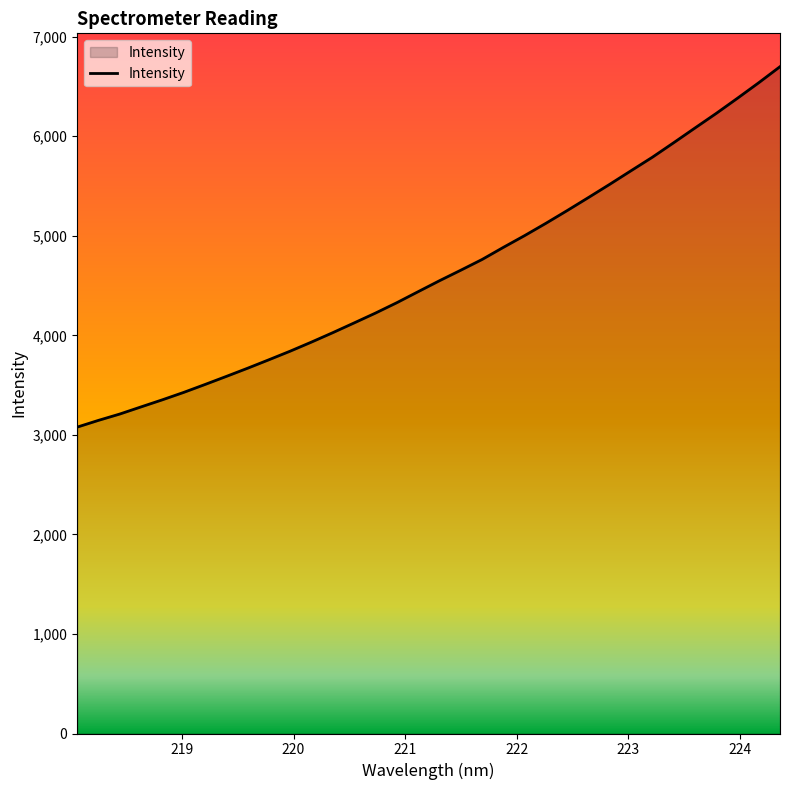

What is the sum of all values?

157373.7